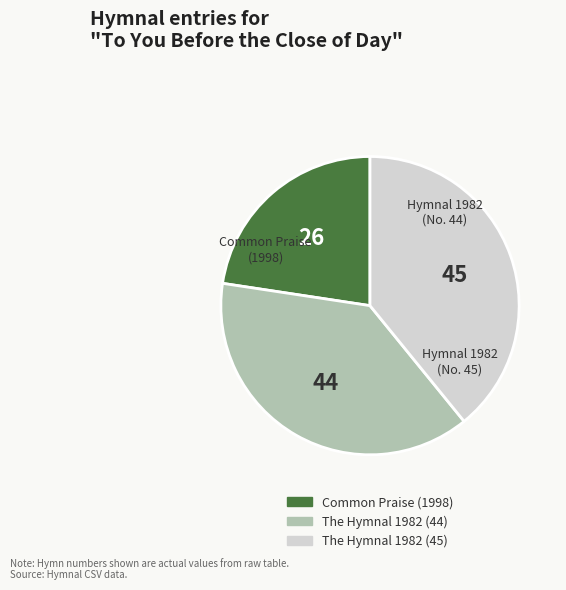

How many slices are in this pie chart?

3